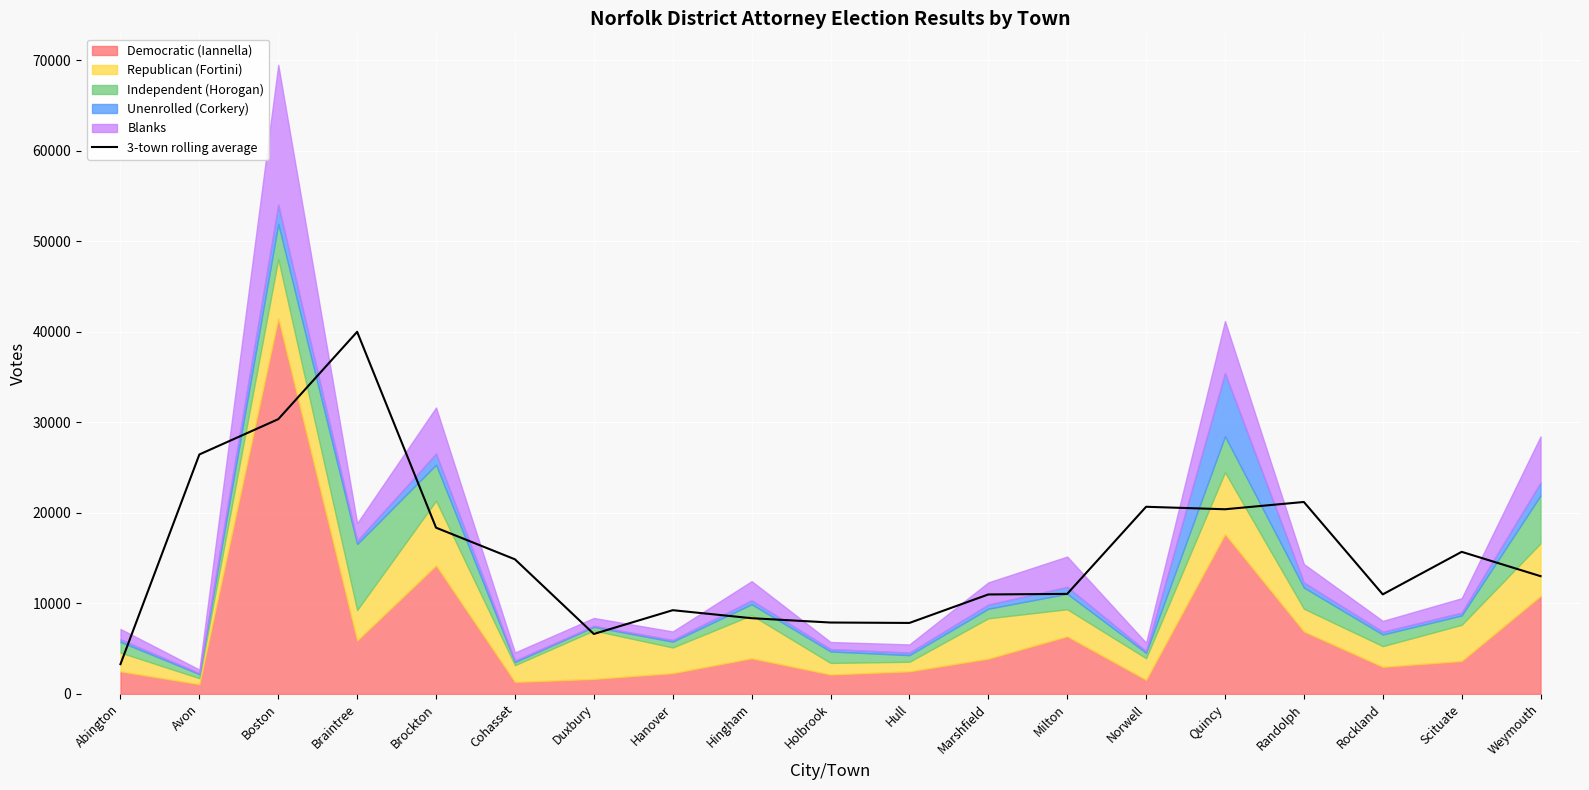

List the labels in order of value, largest first.

Braintree, Boston, Avon, Randolph, Norwell, Quincy, Brockton, Scituate, Cohasset, Weymouth, Milton, Rockland, Marshfield, Hanover, Hingham, Holbrook, Hull, Duxbury, Abington